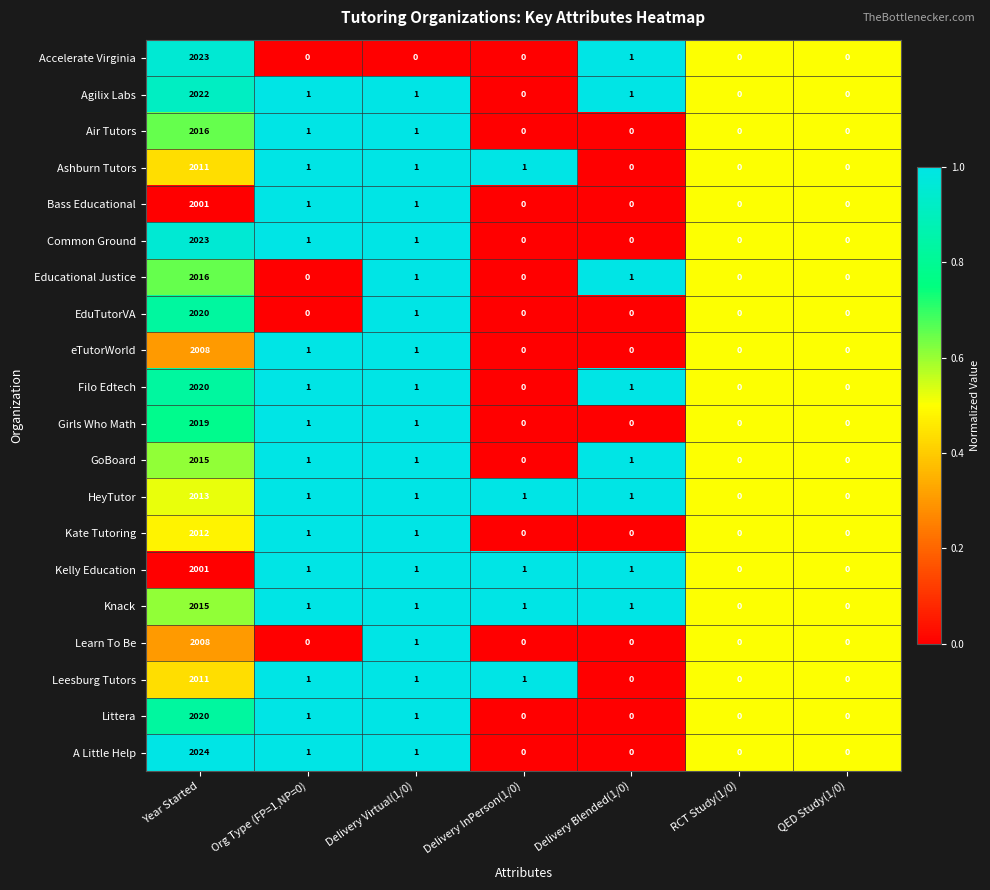

How many values in the Learn To Be series exceed 0?

2